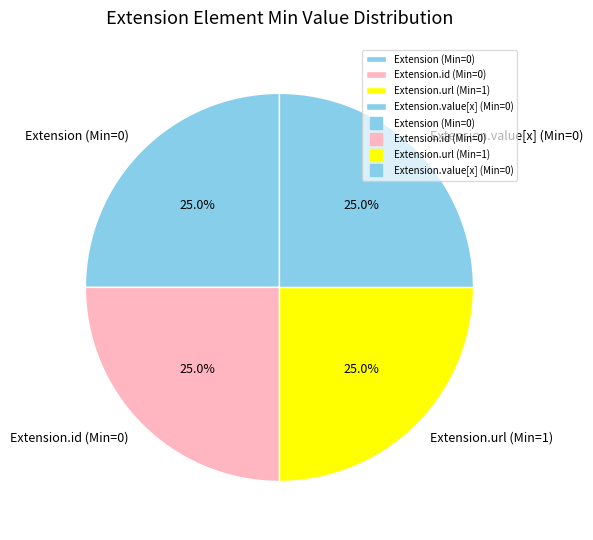

How many segments does this pie chart have?

4